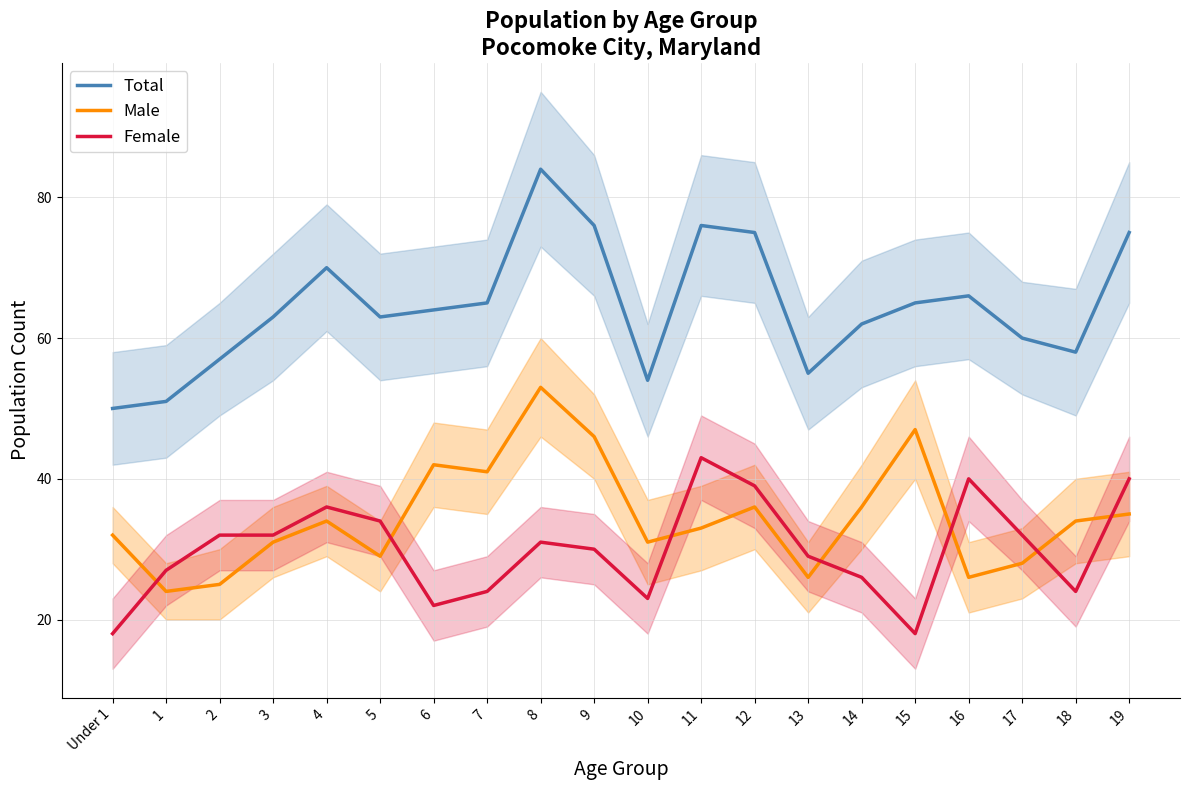

True or false: Total and Male cross at least once.

False